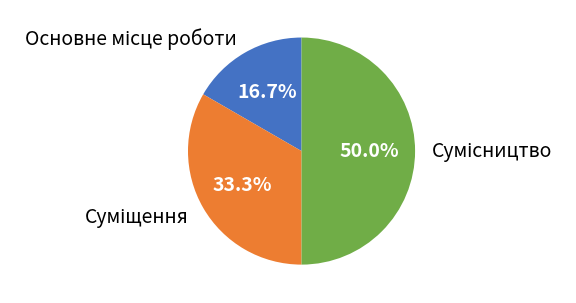

How many segments does this pie chart have?

3